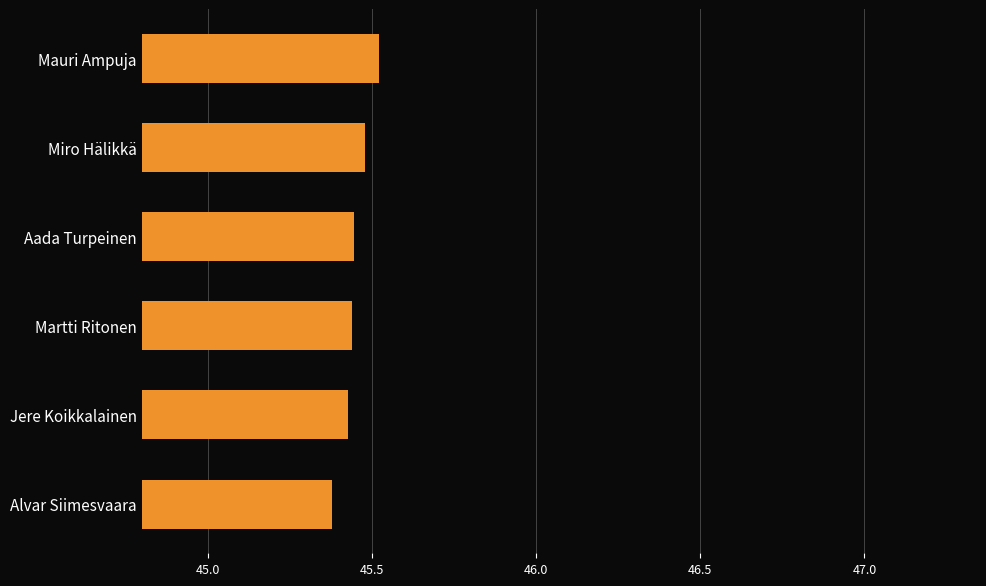

What value does the data have at Mauri Ampuja?

45.5